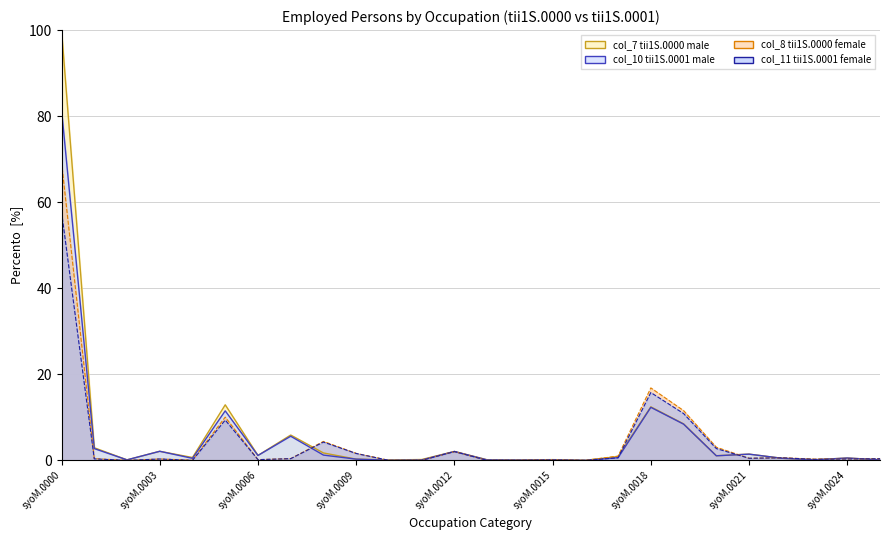

How many lines are shown in the chart?

4